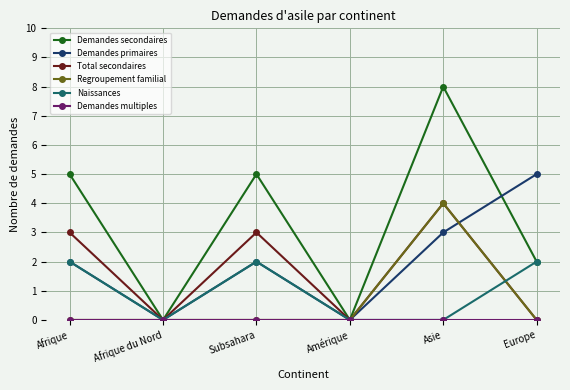

What position from the left is Afrique?

1